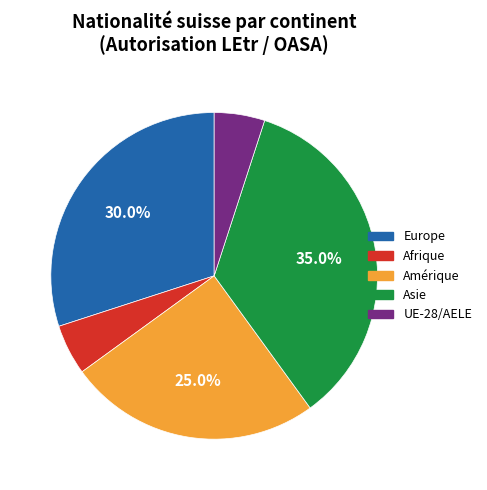

Count the number of slices in the pie.

5